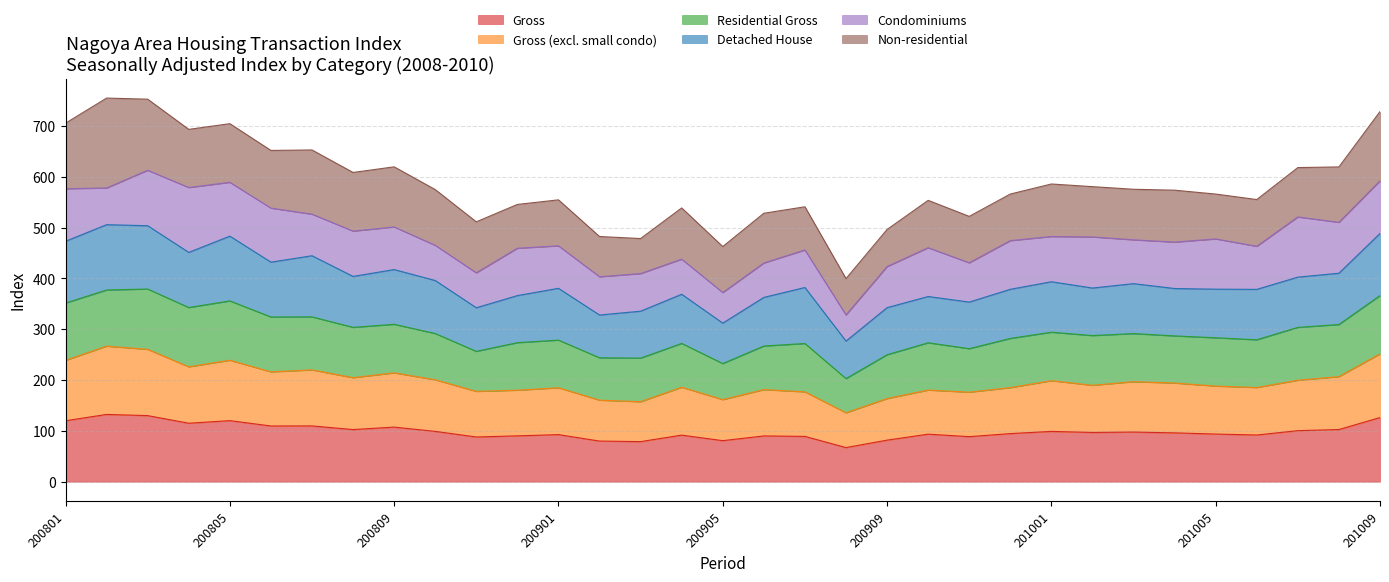

Is it true that Gross (excl. small condo) equals 181.1 at 200906?

True